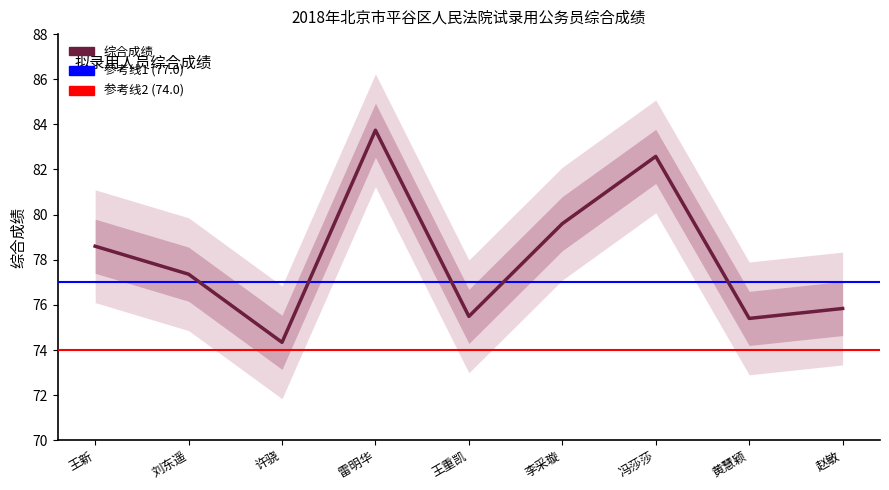

What is the label of the 9th point from the right?

王新